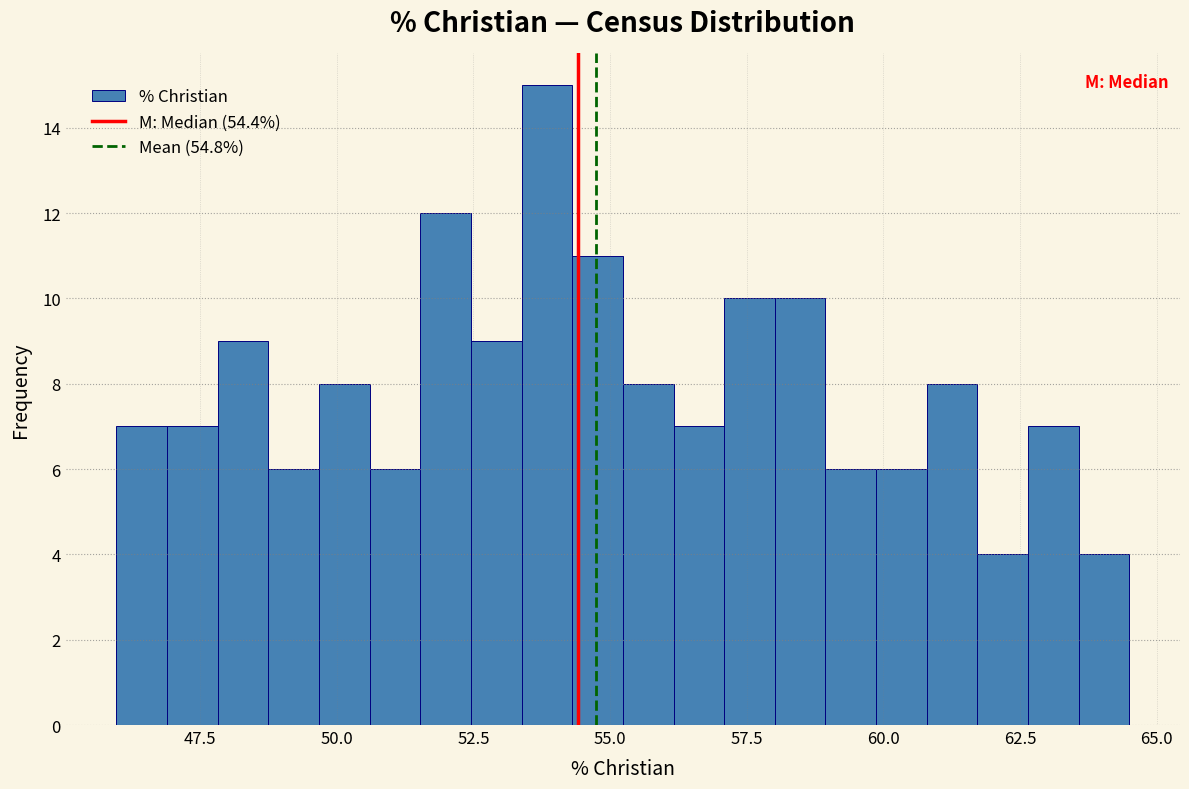

Read against the x-axis, roughly where is the centre of the tallest bar?

54.0